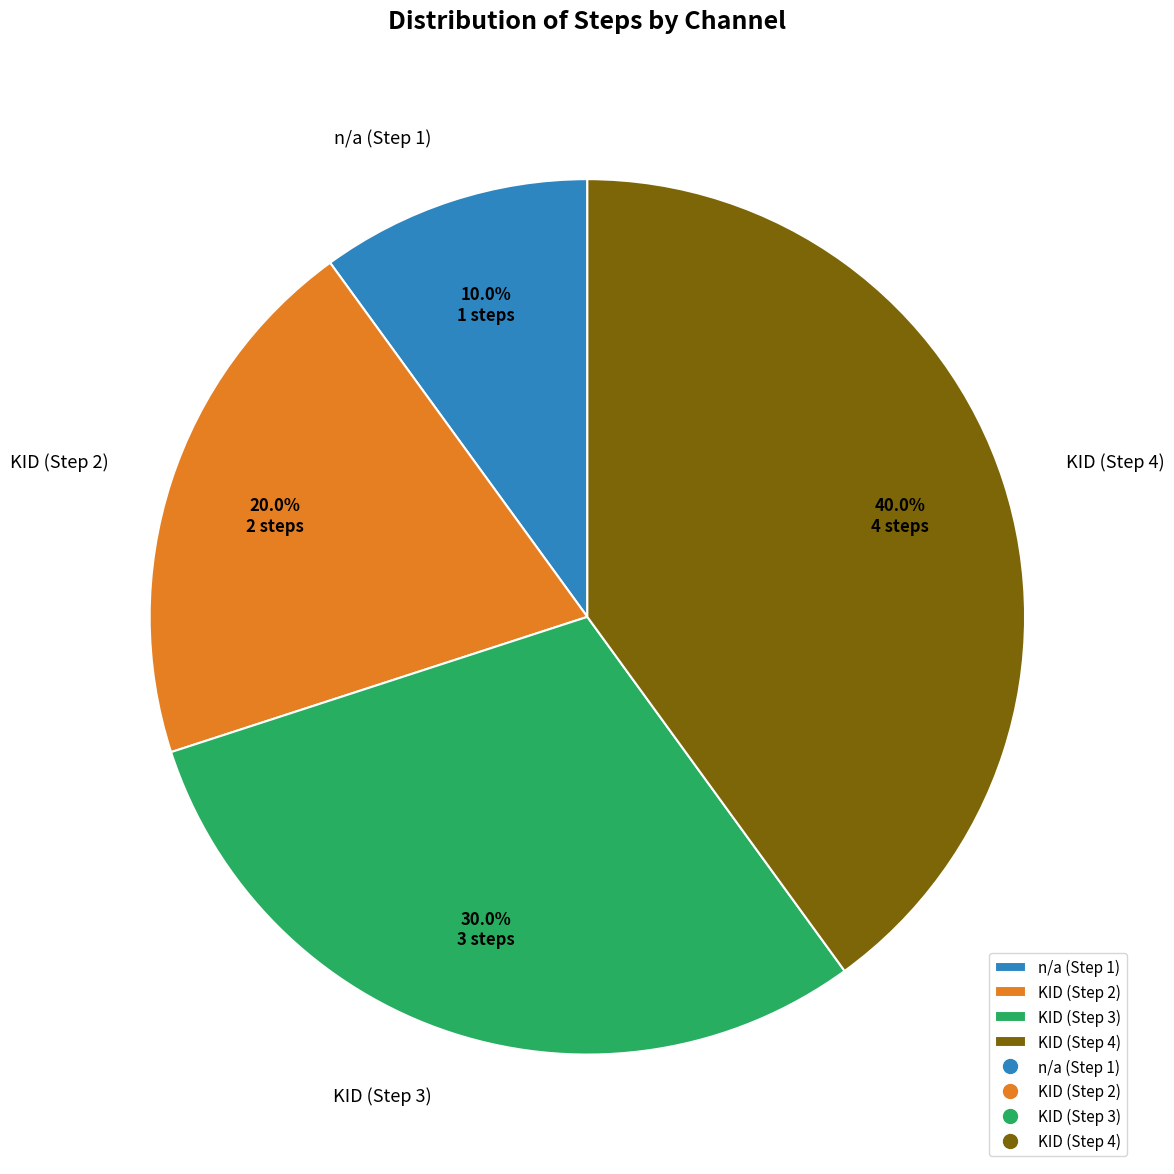

How much of the chart is everything except n/a (Step 1)?

90.0%